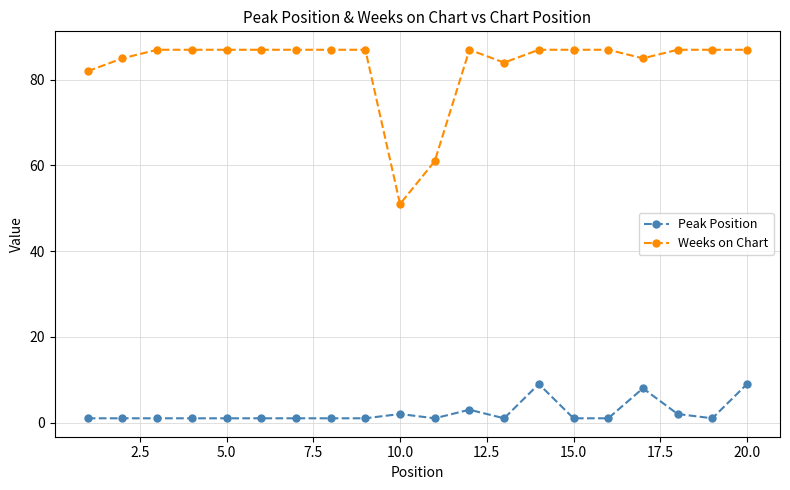

True or false: Peak Position has more than 1 interior local peaks.

True